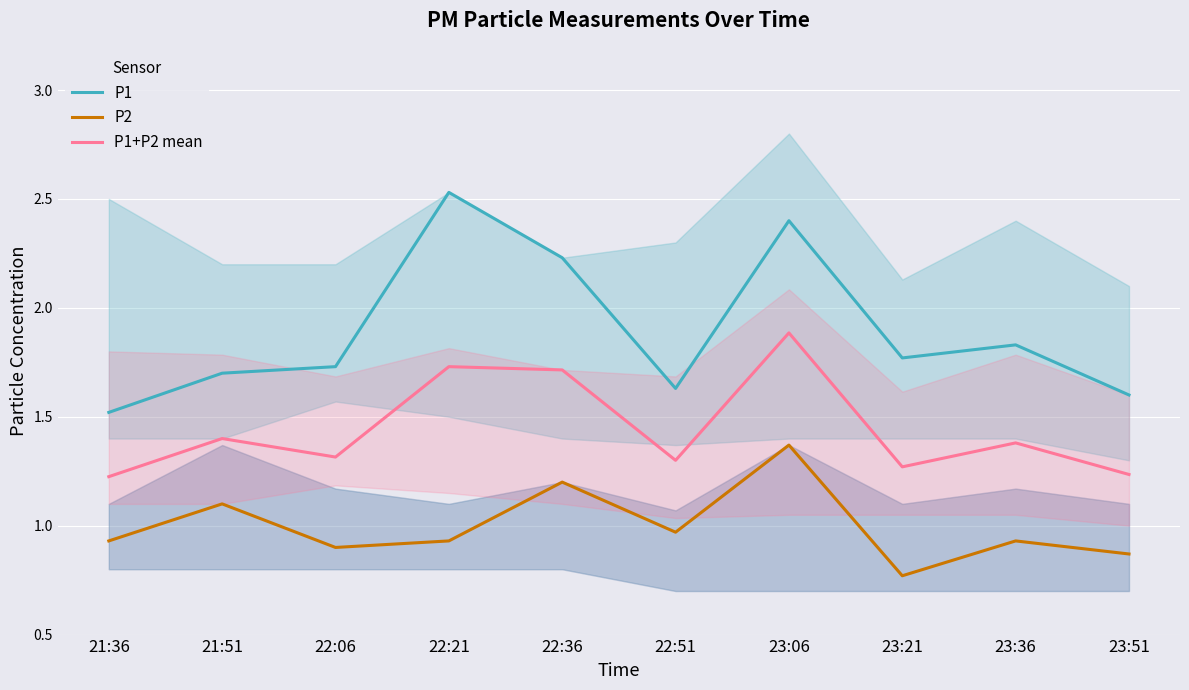

What is the value of the P1 point at the 9th from the left?

1.8